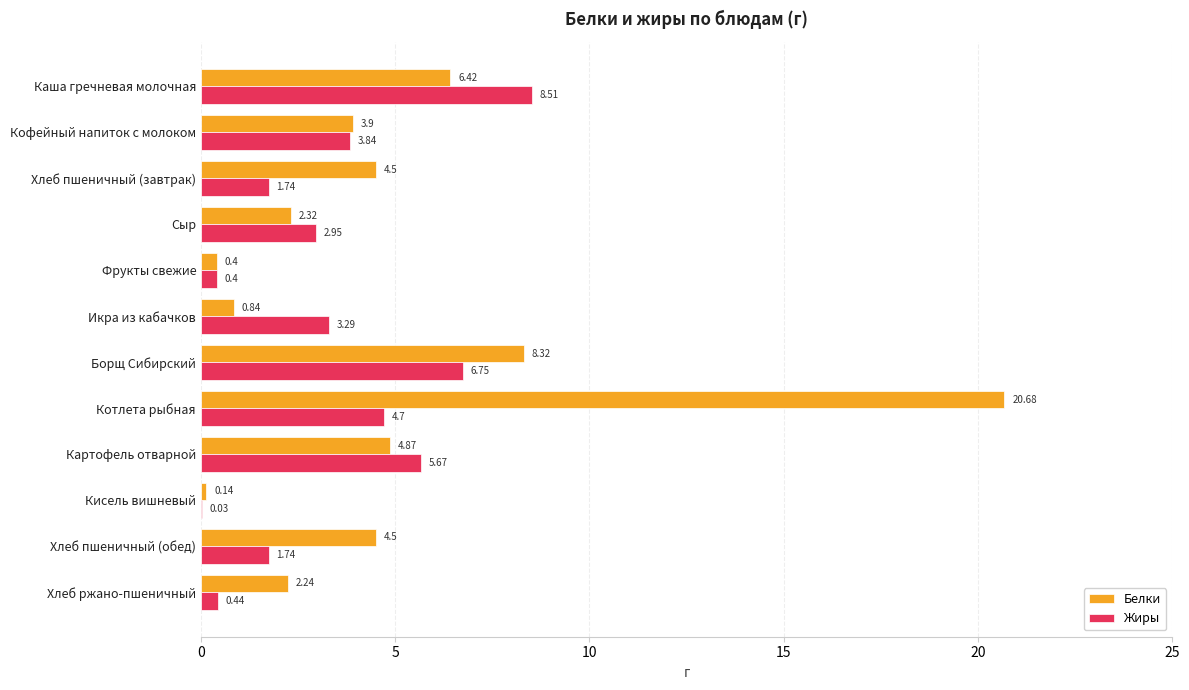

What is the total value across all series at Хлеб ржано-пшеничный?

2.7